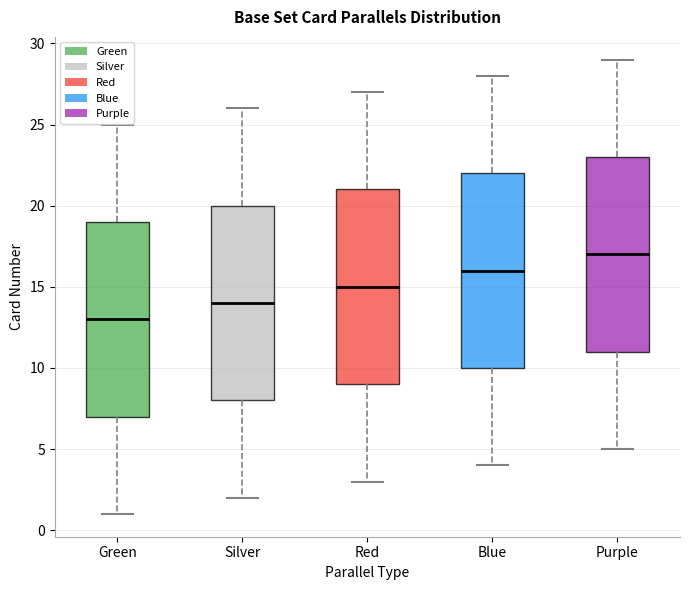

Reading left to right, transcribe this box plot: for each box, give where its median line is, the range the box spans, and where its two whiskers end, as read against the y-axis. The values are not printed on the chart, so give them approximately, as read against the axis.

Green: median 13, box 7 to 19, whiskers 1 to 25
Silver: median 14, box 8 to 20, whiskers 2 to 26
Red: median 15, box 9 to 21, whiskers 3 to 27
Blue: median 16, box 10 to 22, whiskers 4 to 28
Purple: median 17, box 11 to 23, whiskers 5 to 29